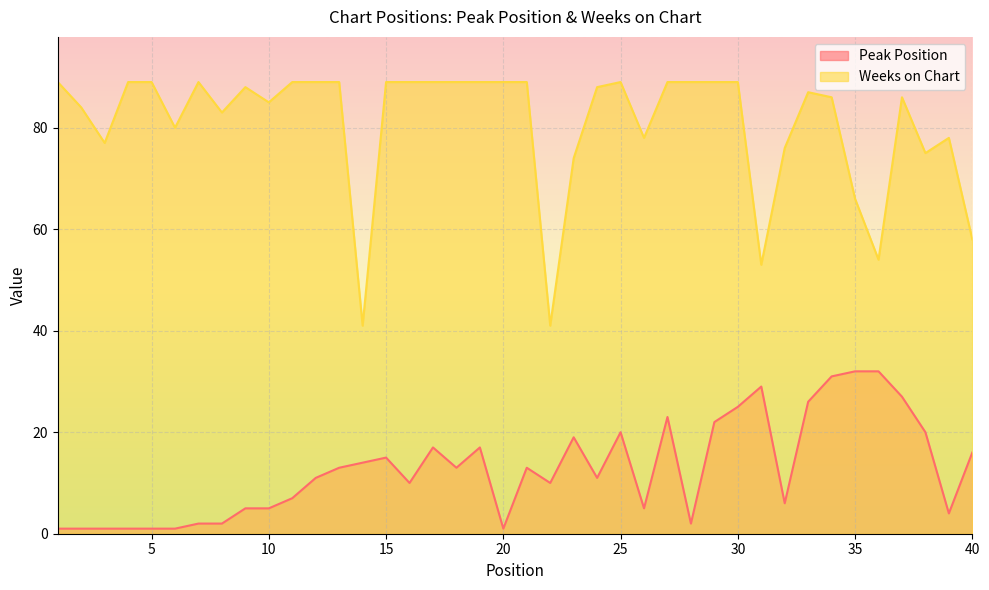

What is the difference between the maximum and minimum values in the Peak Position series?

31